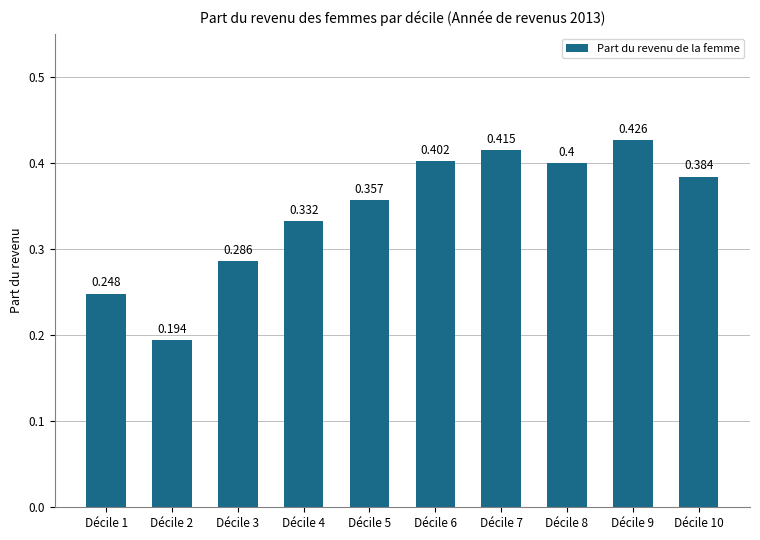

Rank the categories by value from lowest to highest.

Décile 2, Décile 1, Décile 3, Décile 4, Décile 5, Décile 10, Décile 8, Décile 6, Décile 7, Décile 9